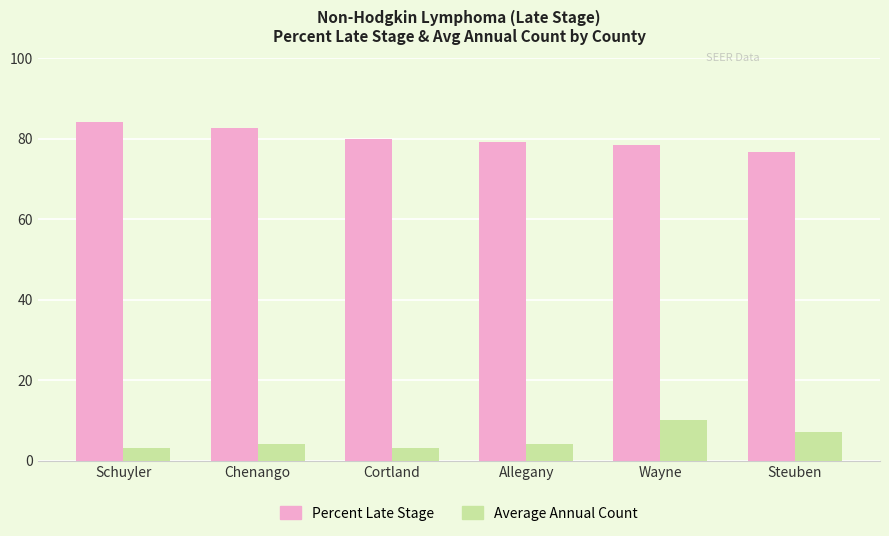

How many series are shown in this chart?

2